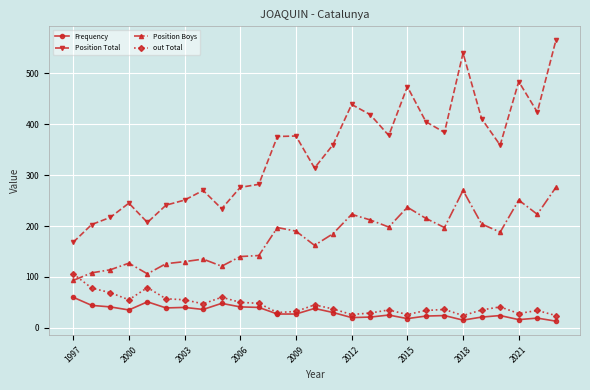

True or false: out Total has more than 2 points higher than both neighbors.

True